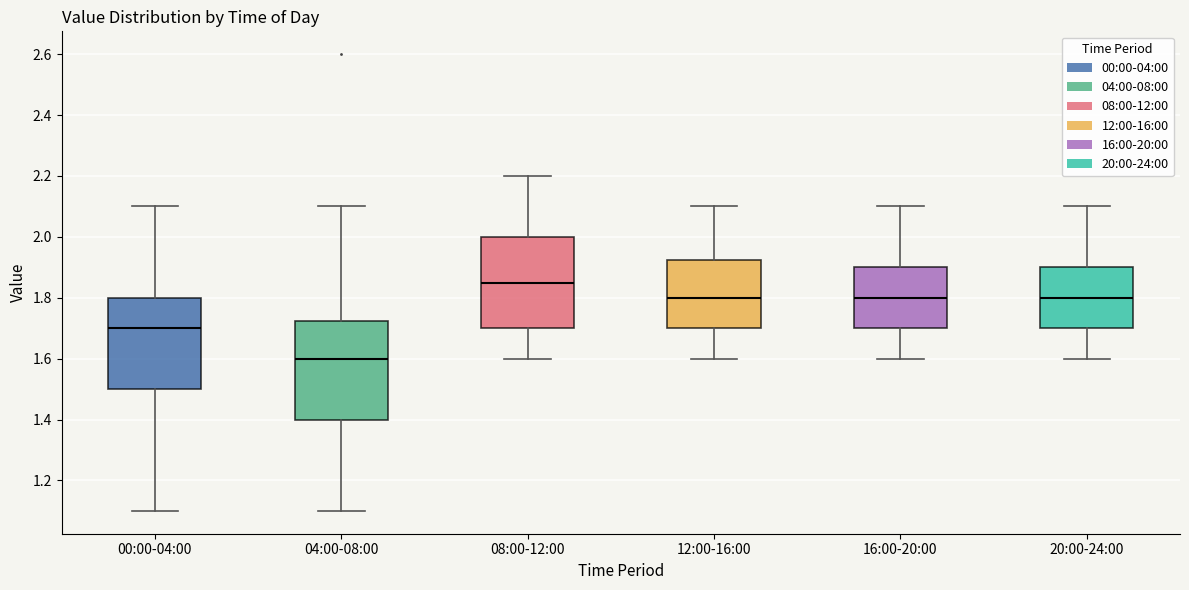

Reading left to right, read every box against the y-axis: the position of its median line, the range the box covers, and the ends of its whiskers. The values are not printed on the chart, so give them approximately, as read against the axis.

00:00-04:00: median 1.70, box 1.50 to 1.80, whiskers 1.10 to 2.10
04:00-08:00: median 1.60, box 1.40 to 1.72, whiskers 1.10 to 2.10
08:00-12:00: median 1.86, box 1.70 to 2.00, whiskers 1.60 to 2.20
12:00-16:00: median 1.80, box 1.70 to 1.92, whiskers 1.60 to 2.10
16:00-20:00: median 1.80, box 1.70 to 1.90, whiskers 1.60 to 2.10
20:00-24:00: median 1.80, box 1.70 to 1.90, whiskers 1.60 to 2.10